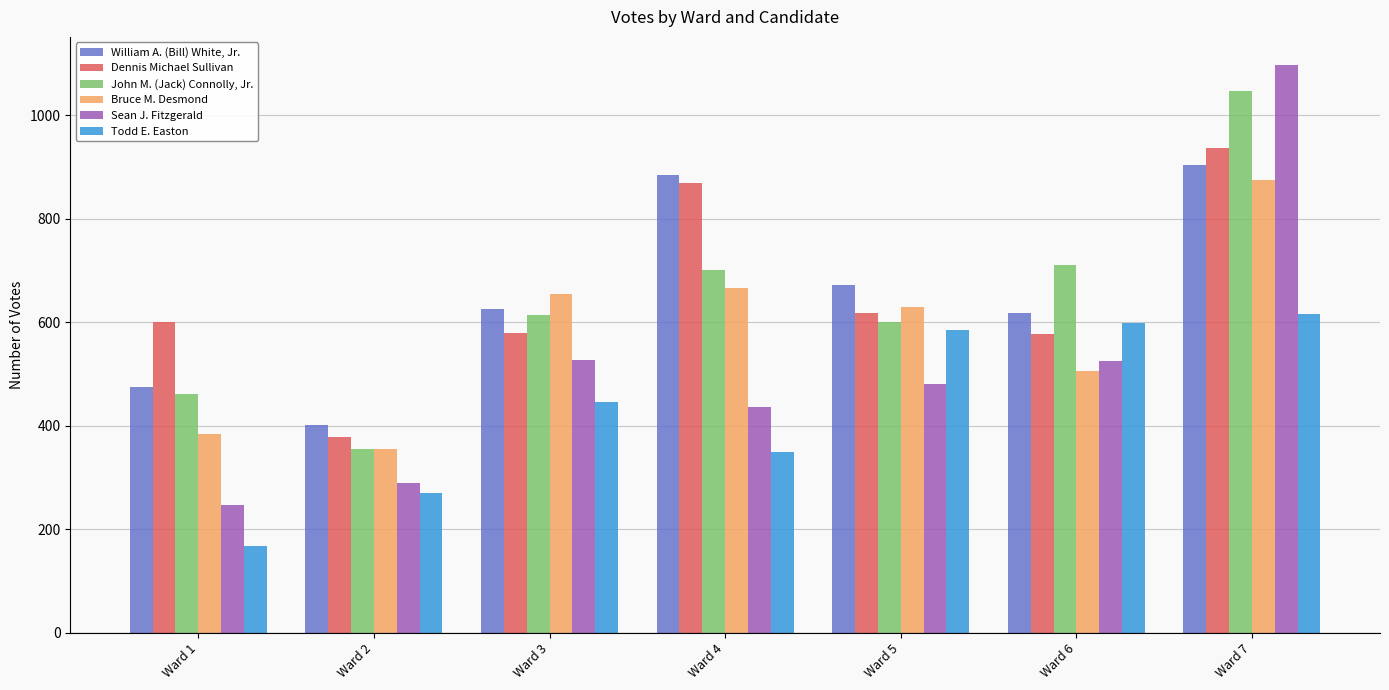

What is the difference between the Bruce M. Desmond values at Ward 3 and Ward 4?

11